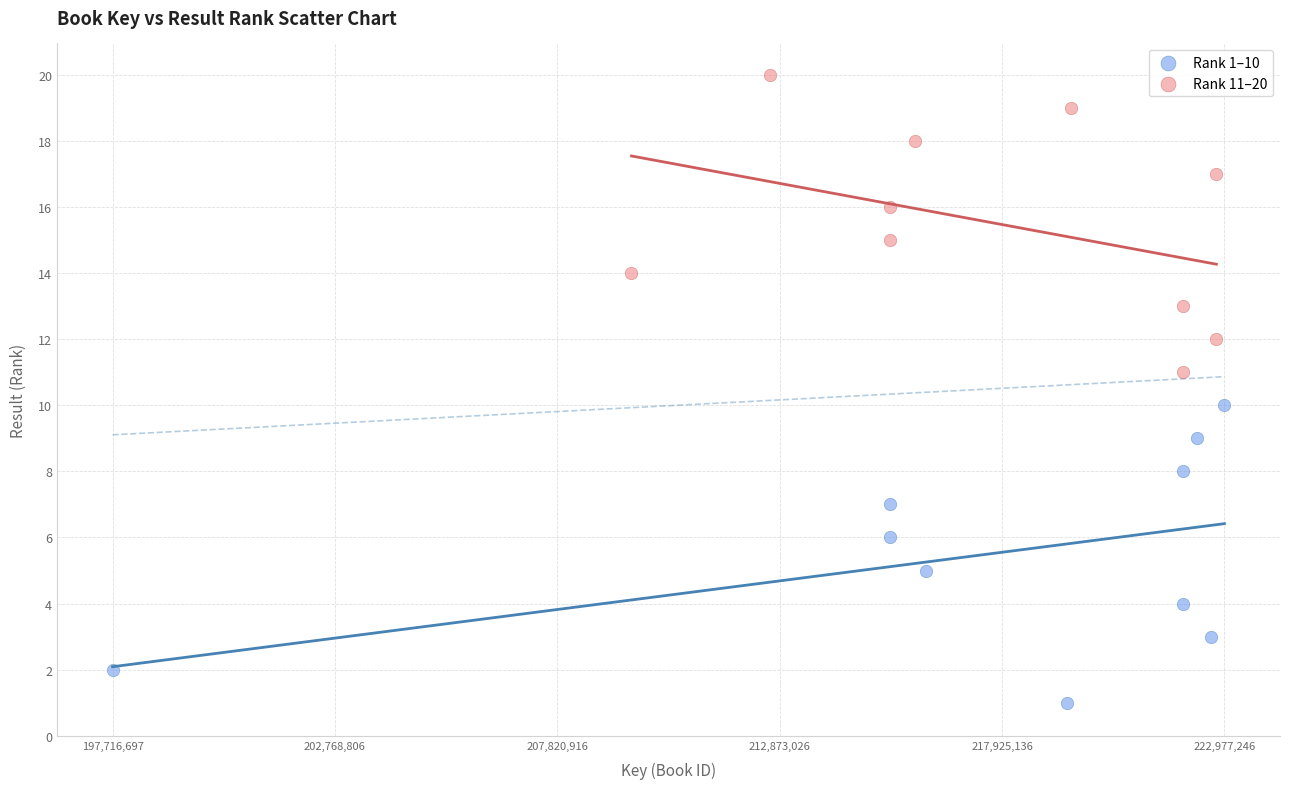

Which series reaches the maximum Y coordinate?

Rank 11–20